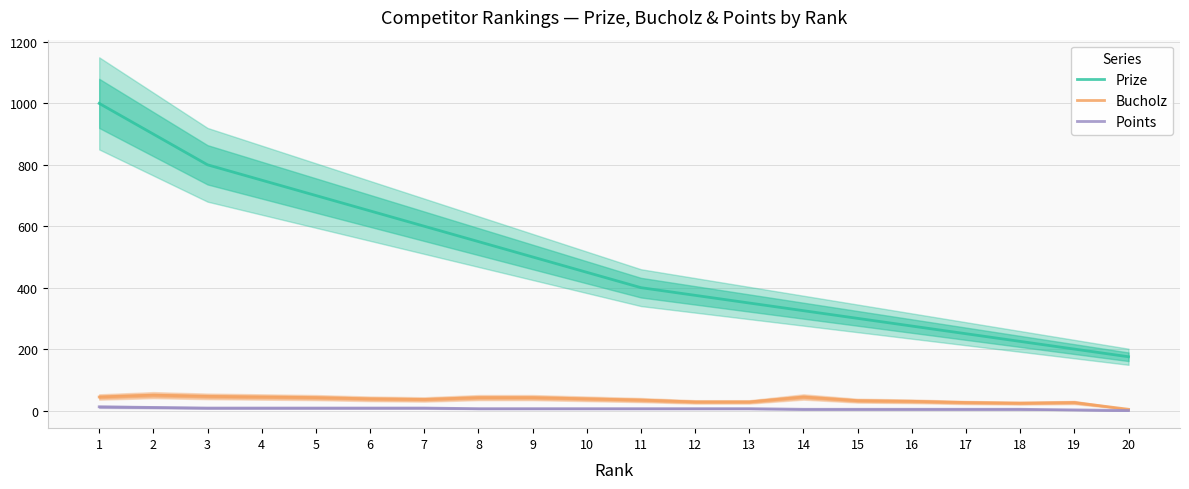

What is the average value of the Points series?

6